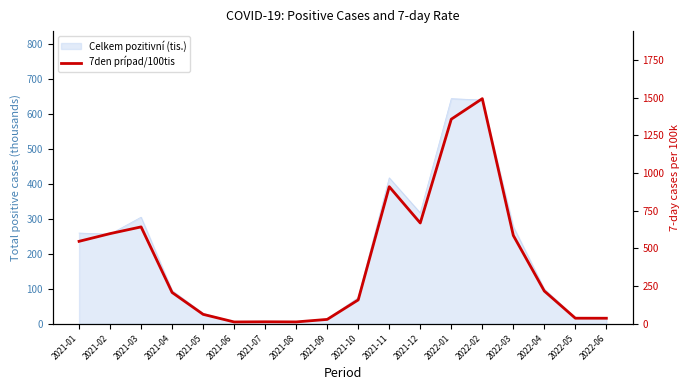

Where does the data first go above 217?

2021-01